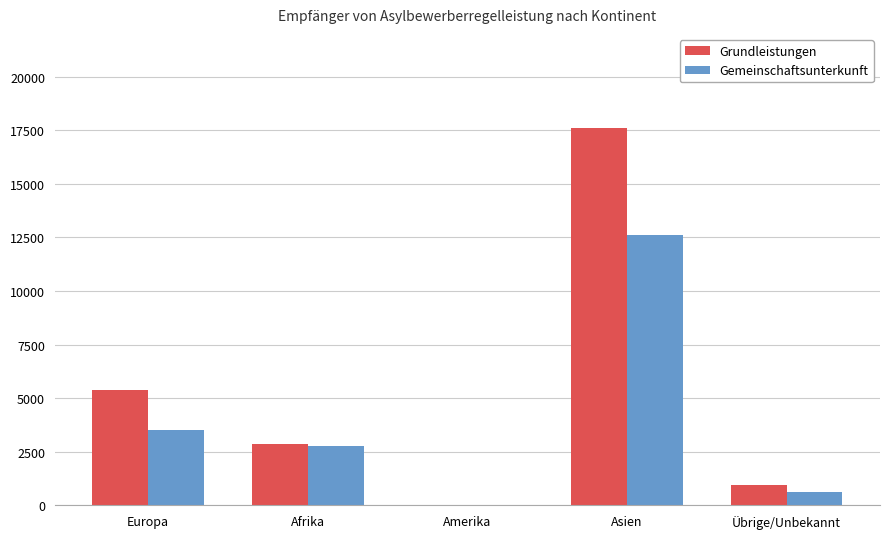

Does the chart contain stacked bars?

No